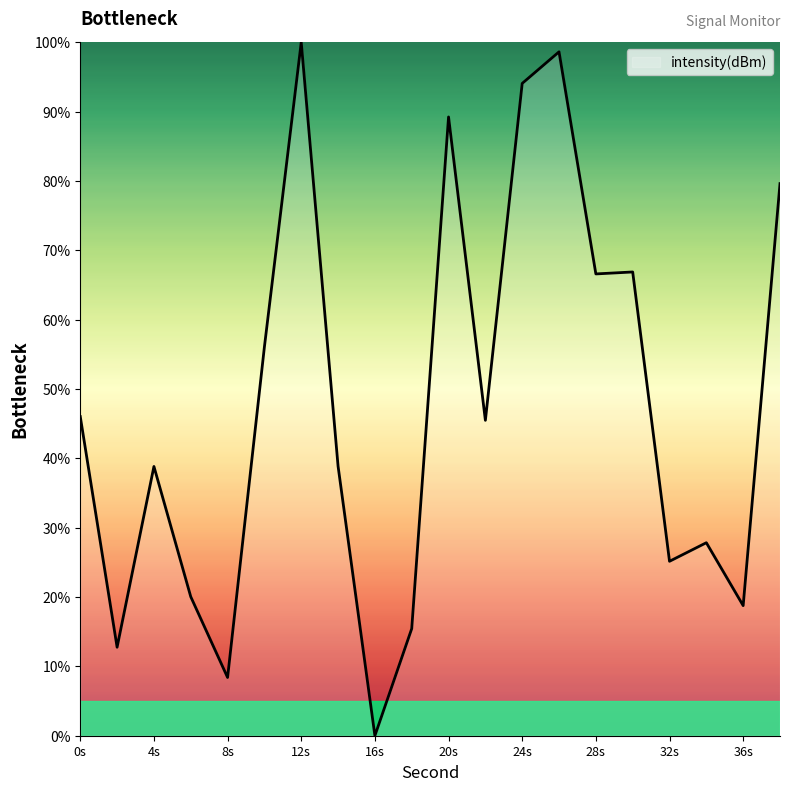

What is the difference between the maximum and minimum values?

100.0